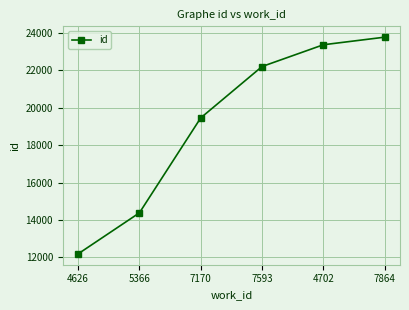

What value does the data have at 4626?

12188